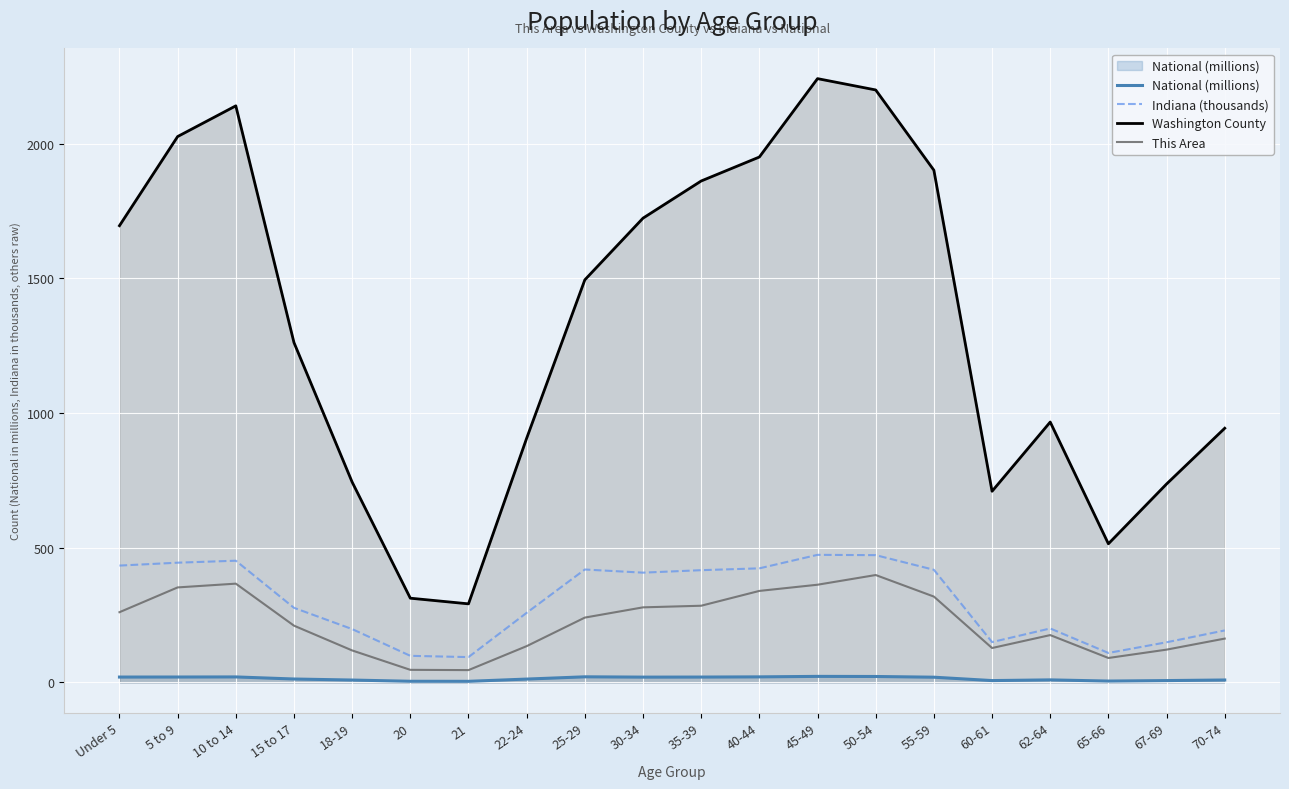

What is the spread (max minus min) of values at 40-44?

1930.1